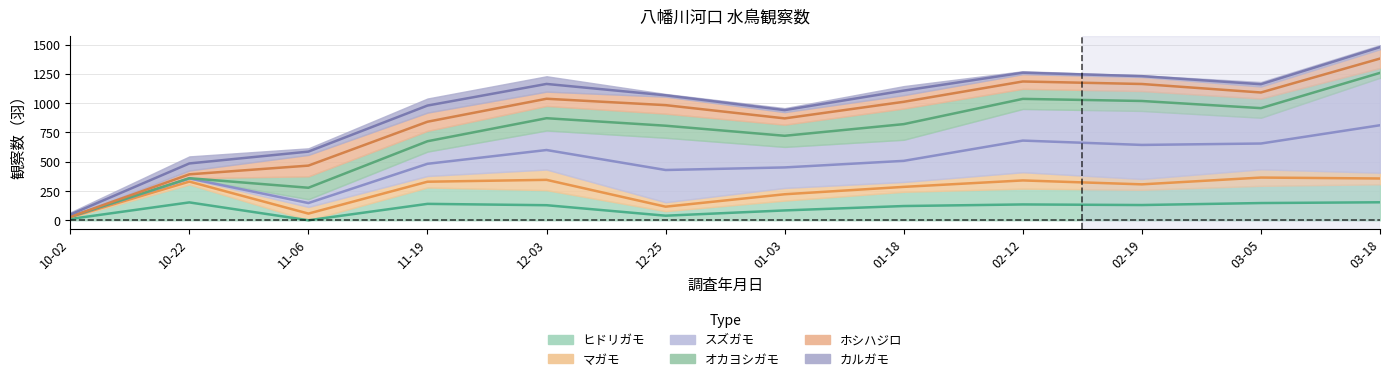

The ヒドリガモ series shows 381 at 2022-12-03. True or false?

False